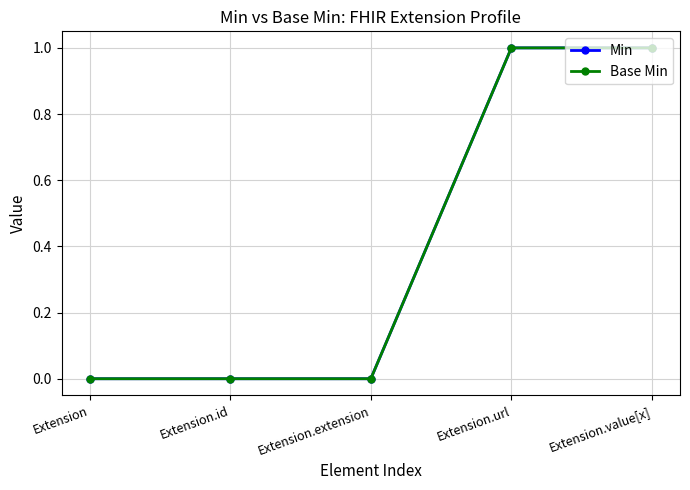

Is this an area chart (filled region under the line)?

No